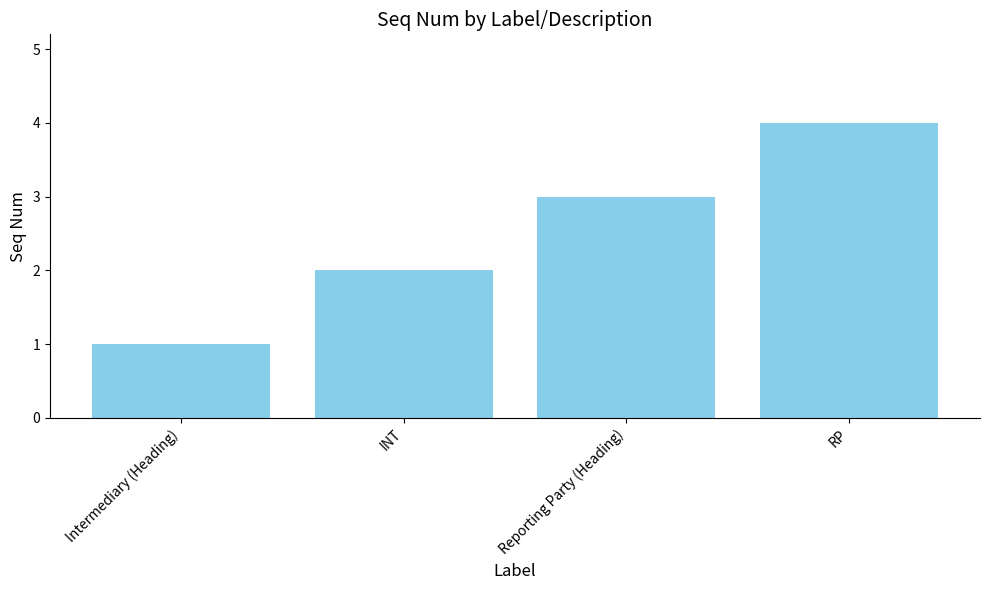

Which has a higher value, Reporting Party (Heading) or INT?

Reporting Party (Heading)